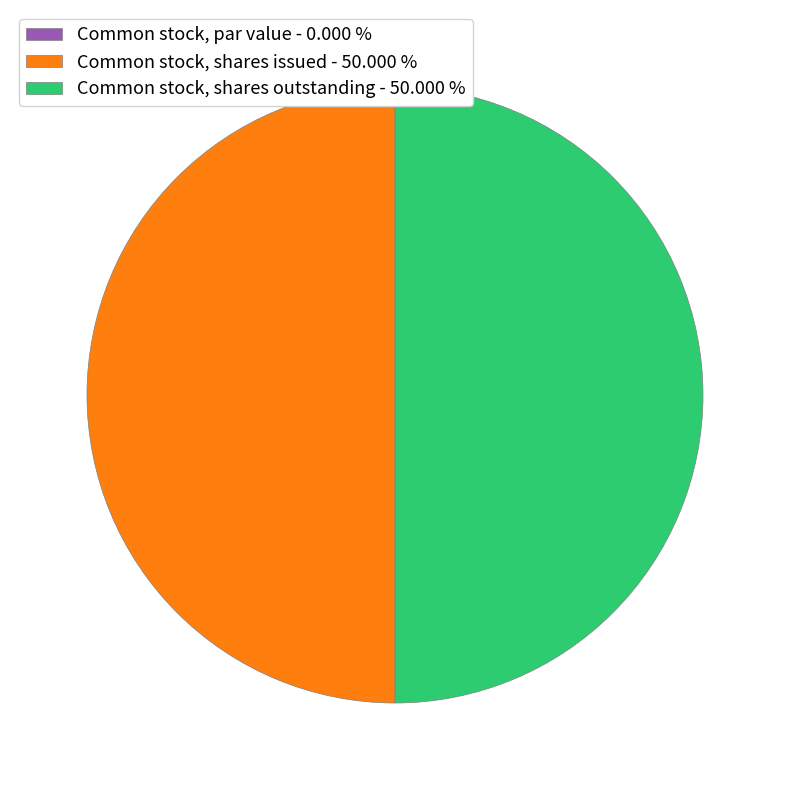

Do Common stock, shares outstanding - 50.000 % and Common stock, shares issued - 50.000 % together represent more than half of the pie?

Yes